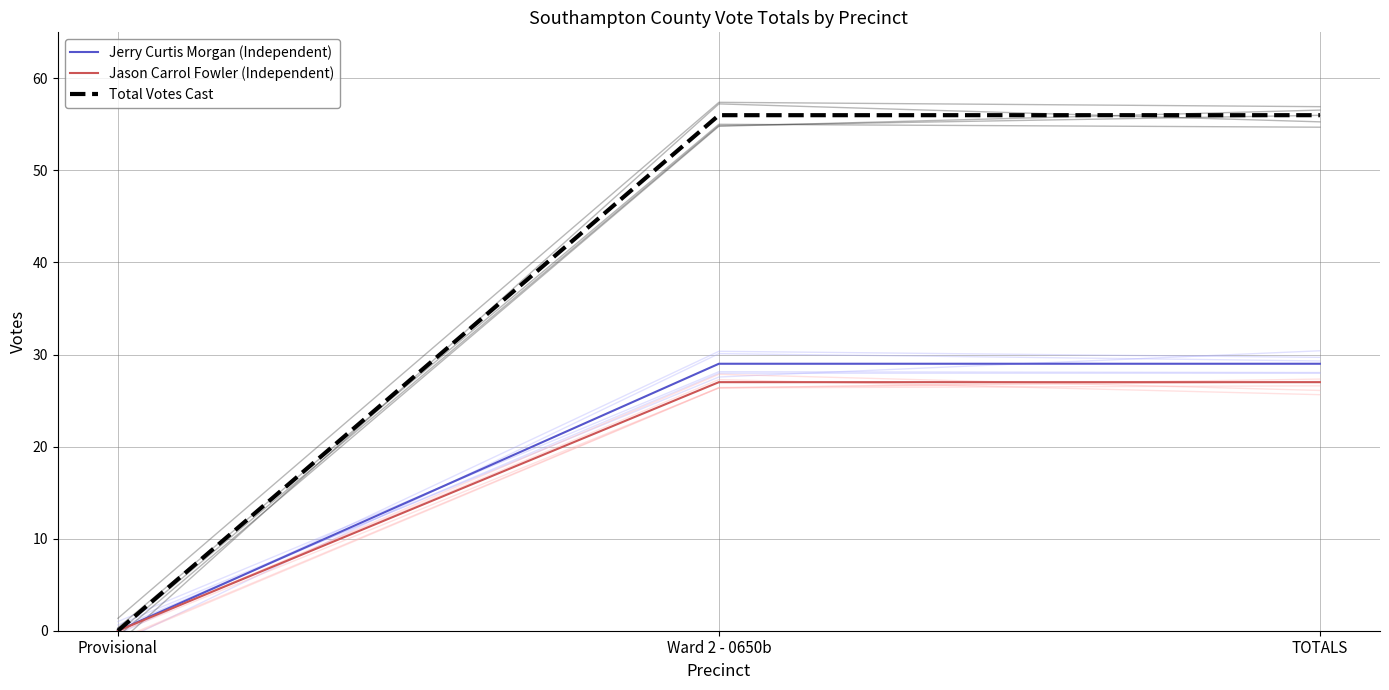

What is the sum of the Jason Carrol Fowler (Independent) values at TOTALS and Ward 2 - 0650b?

54